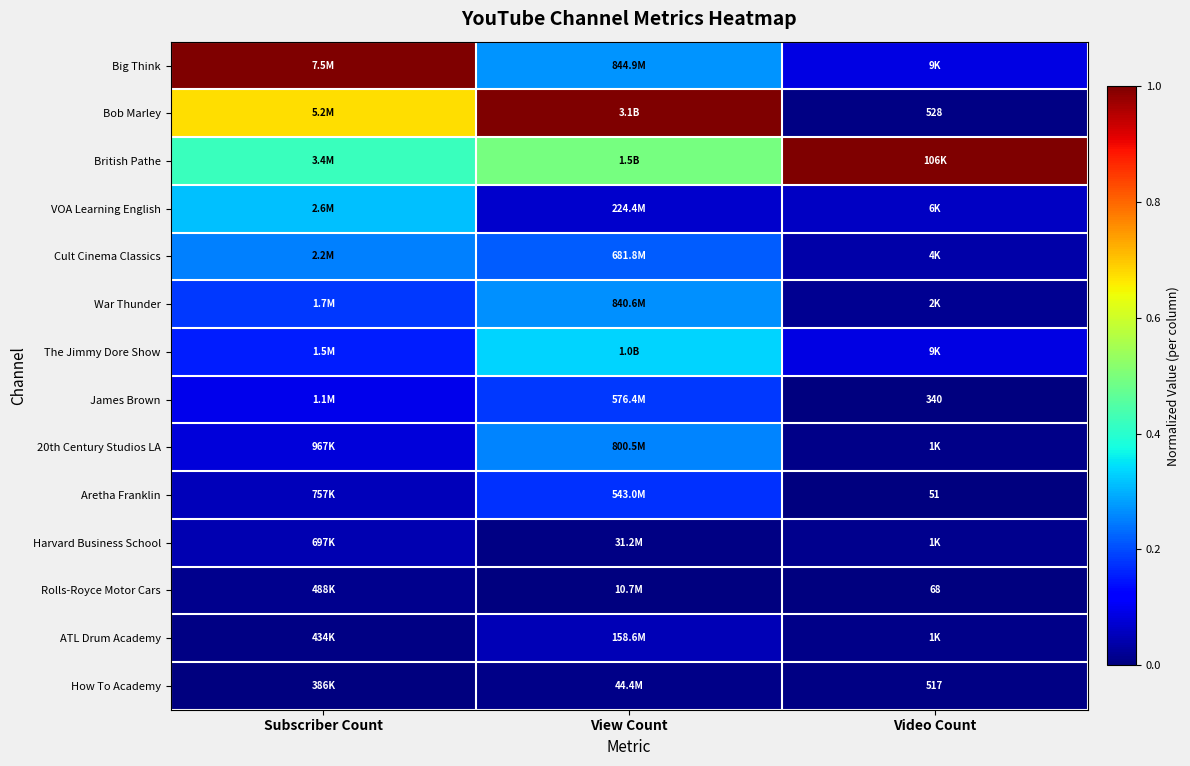

What is the total value across all series at Video Count?

1.3